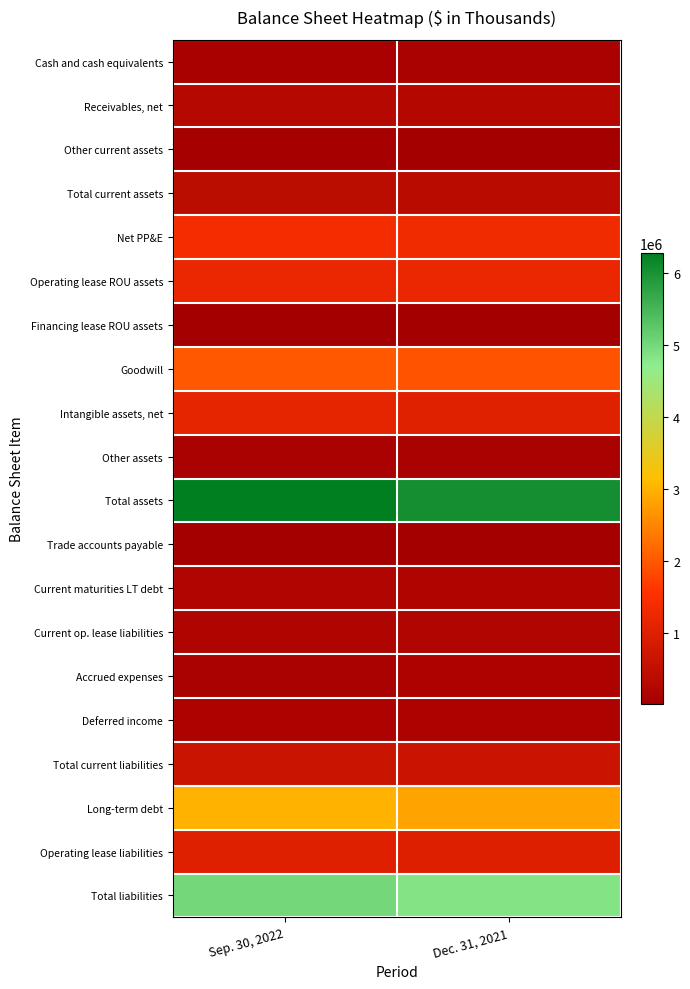

Reading left to right, list all the values displayed in this chart.

Cash and cash equivalents: Sep. 30, 2022=79355	Dec. 31, 2021=99788
Receivables, net: Sep. 30, 2022=294840	Dec. 31, 2021=269917
Other current assets: Sep. 30, 2022=30826	Dec. 31, 2021=18902
Total current assets: Sep. 30, 2022=405021	Dec. 31, 2021=388607
Net PP&E: Sep. 30, 2022=1399234	Dec. 31, 2021=1337274
Operating lease ROU assets: Sep. 30, 2022=1236201	Dec. 31, 2021=1224672
Financing lease ROU assets: Sep. 30, 2022=14751	Dec. 31, 2021=16890
Goodwill: Sep. 30, 2022=2002747	Dec. 31, 2021=1936426
Intangible assets, net: Sep. 30, 2022=1128358	Dec. 31, 2021=1045177
Other assets: Sep. 30, 2022=92207	Dec. 31, 2021=98448
Total assets: Sep. 30, 2022=6278519	Dec. 31, 2021=6047494
Trade accounts payable: Sep. 30, 2022=16523	Dec. 31, 2021=16429
Current maturities LT debt: Sep. 30, 2022=199722	Dec. 31, 2021=174778
Current op. lease liabilities: Sep. 30, 2022=180107	Dec. 31, 2021=198286
Accrued expenses: Sep. 30, 2022=105374	Dec. 31, 2021=135038
Deferred income: Sep. 30, 2022=140772	Dec. 31, 2021=137103
Total current liabilities: Sep. 30, 2022=643829	Dec. 31, 2021=662965
Long-term debt: Sep. 30, 2022=3016563	Dec. 31, 2021=2838817
Operating lease liabilities: Sep. 30, 2022=1007988	Dec. 31, 2021=995356
Total liabilities: Sep. 30, 2022=5004234	Dec. 31, 2021=4830405